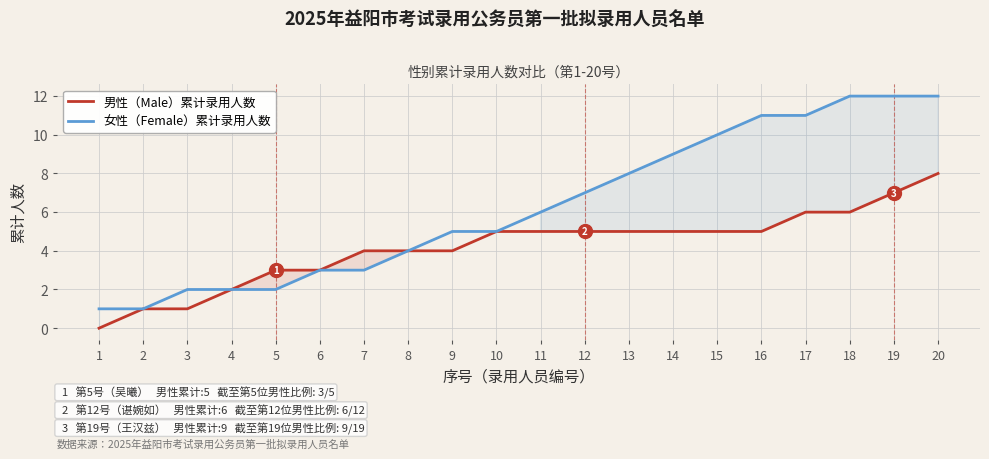

What is the value of the 女性（Female）累计录用人数 point at the 13th from the left?

8